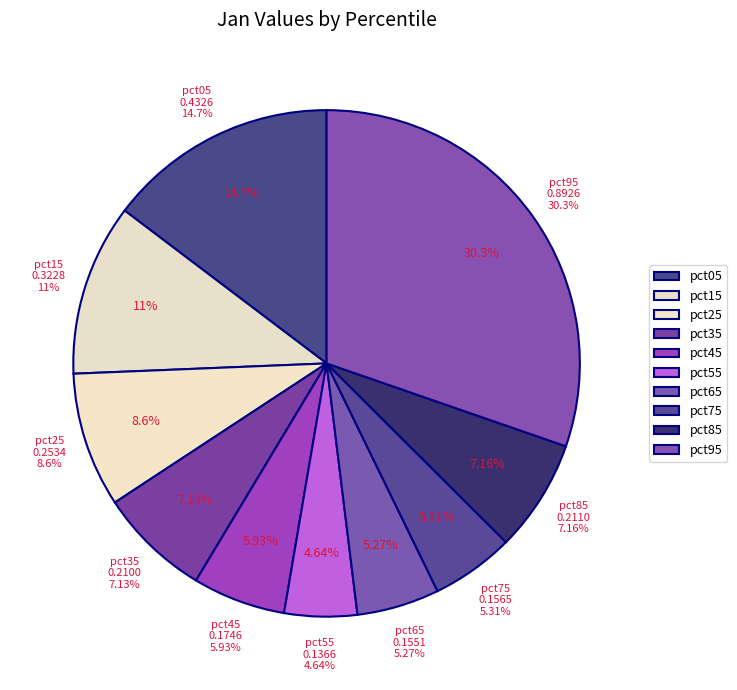

To the nearest percent, what percentage of the pie is pct35?

7%